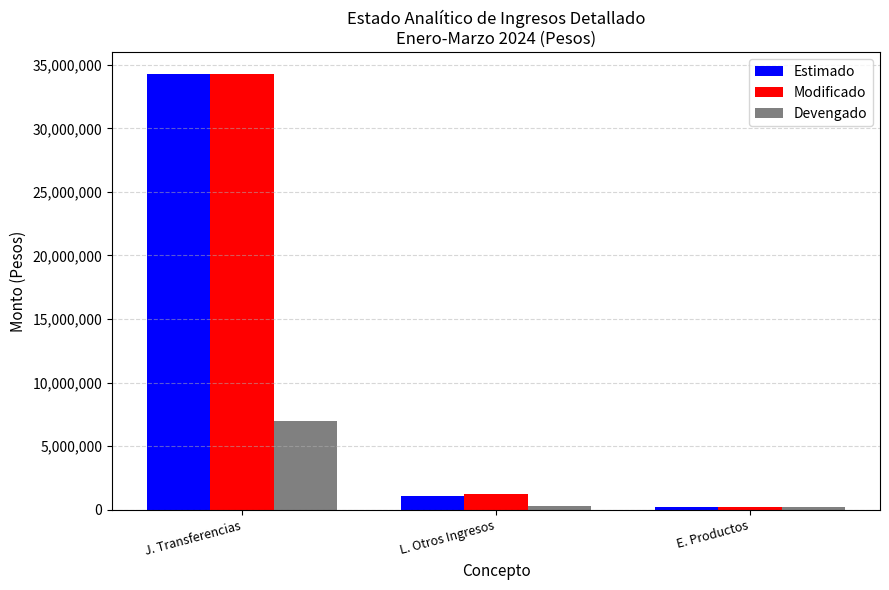

What is the value of the Modificado bar at the 2nd from the left?

1189043